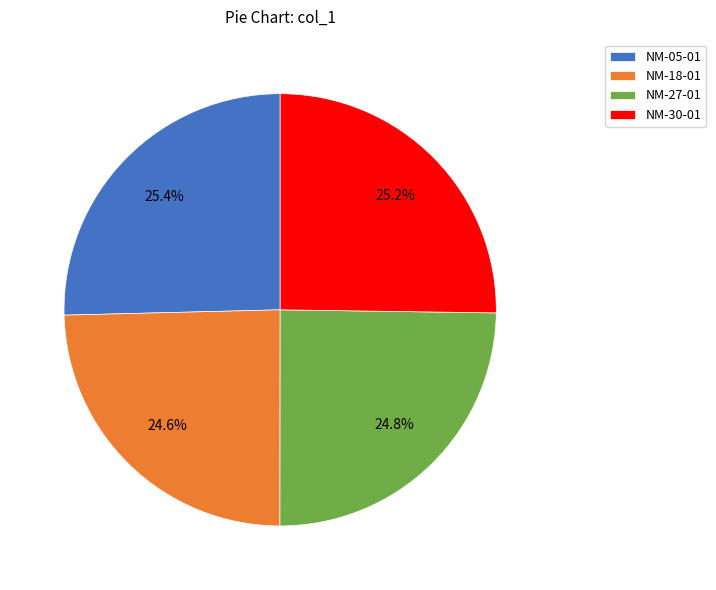

To the nearest percent, what is the difference between the NM-05-01 and NM-27-01 slice percentages?

1%